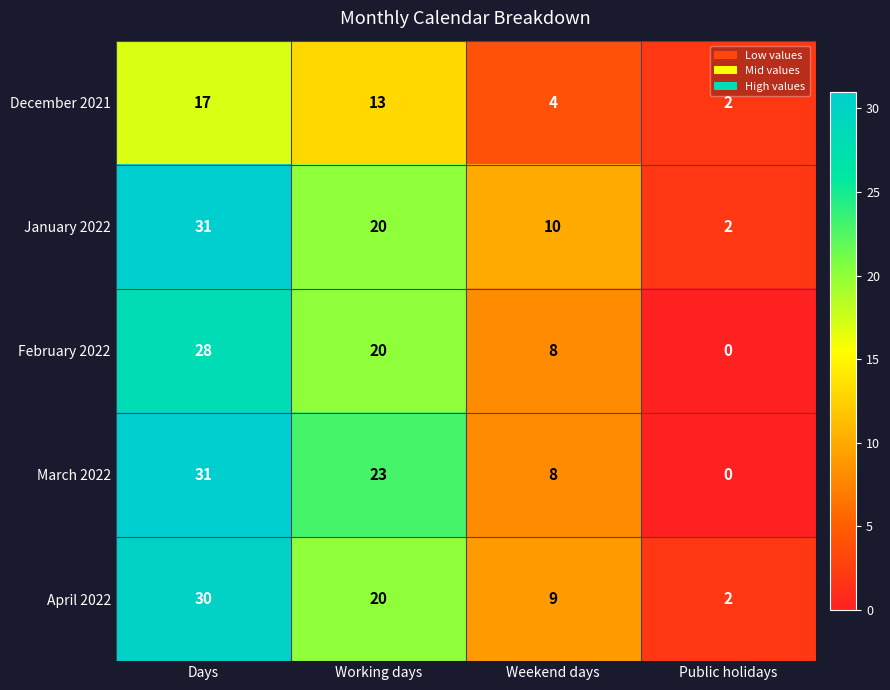

At how many categories does at least one series exceed 18?

2